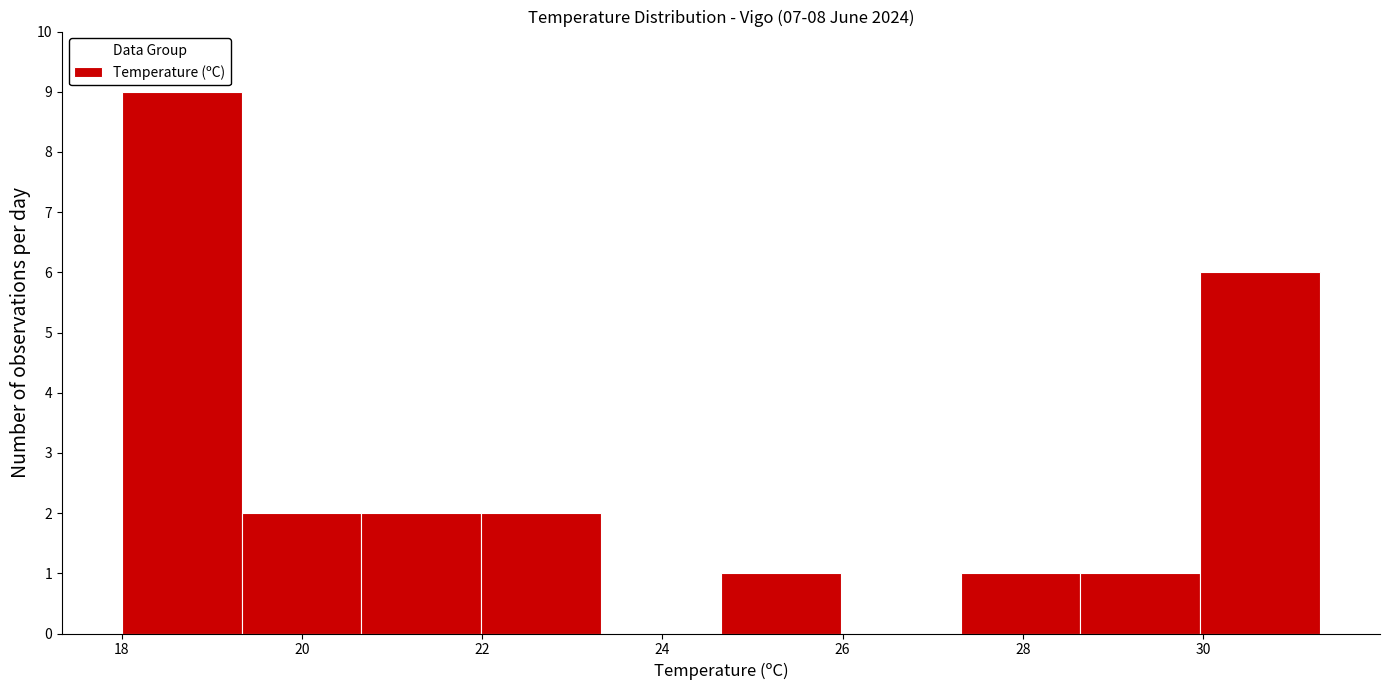

Reading left to right, transcribe this chart: for each bar, give the range it covers on the x-axis and its height. Neither the bar edges nor the heights are printed on the chart, so give them approximately, as read against the axes.

18.0 to 19.4: 9
19.4 to 20.6: 2
20.6 to 22.0: 2
22.0 to 23.4: 2
23.4 to 24.6: 0
24.6 to 26.0: 1
26.0 to 27.4: 0
27.4 to 28.6: 1
28.6 to 30.0: 1
30.0 to 31.4: 6